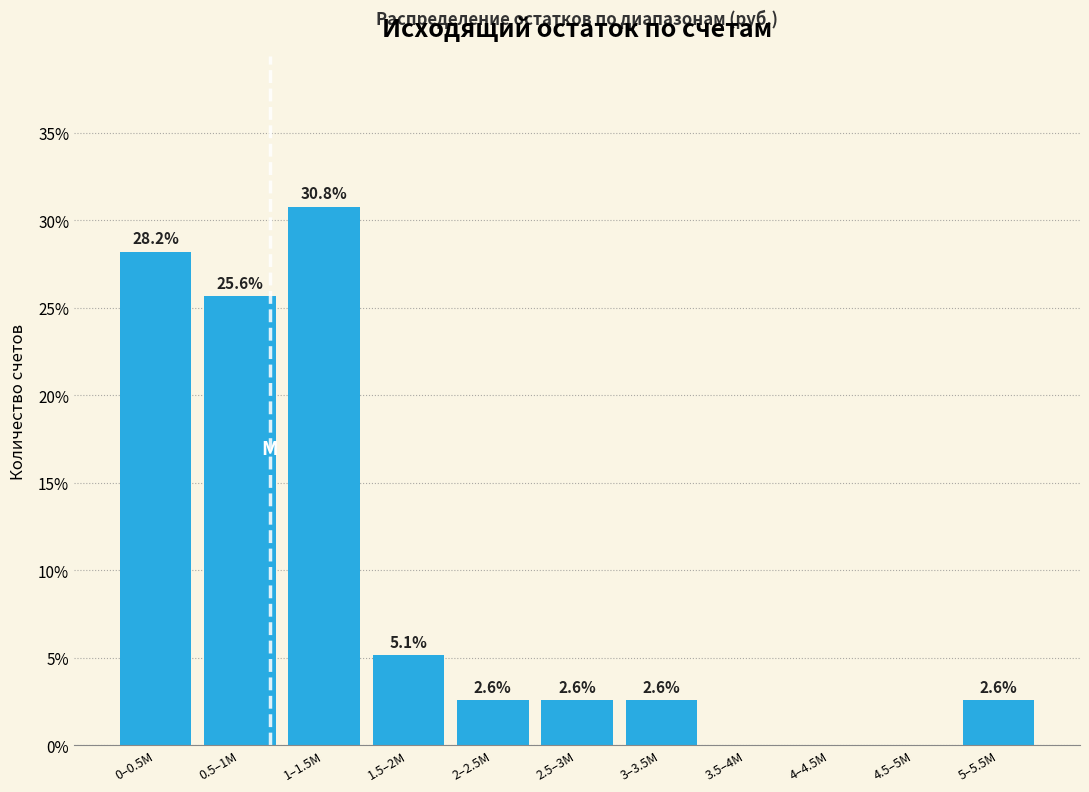

Reading right to left, transcribe all the data shown in this chart.

5–5.5M=2.6	4.5–5M=0.0	4–4.5M=0.0	3.5–4M=0.0	3–3.5M=2.6	2.5–3M=2.6	2–2.5M=2.6	1.5–2M=5.1	1–1.5M=30.8	0.5–1M=25.6	0–0.5M=28.2